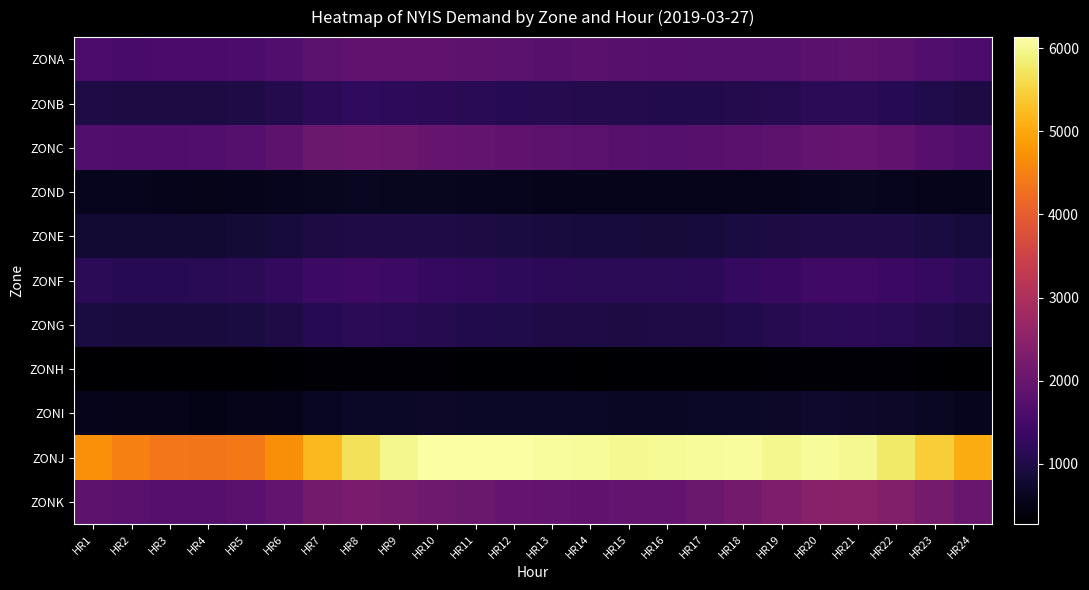

List the series in order of their peak value, lowest first.

ZONH, ZOND, ZONI, ZONE, ZONG, ZONB, ZONF, ZONA, ZONC, ZONK, ZONJ